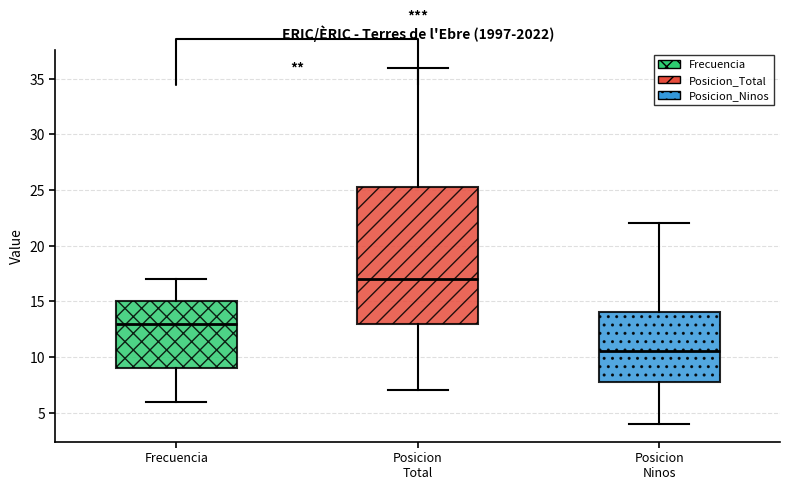

Which box's median line is the lowest?

Posicion Ninos